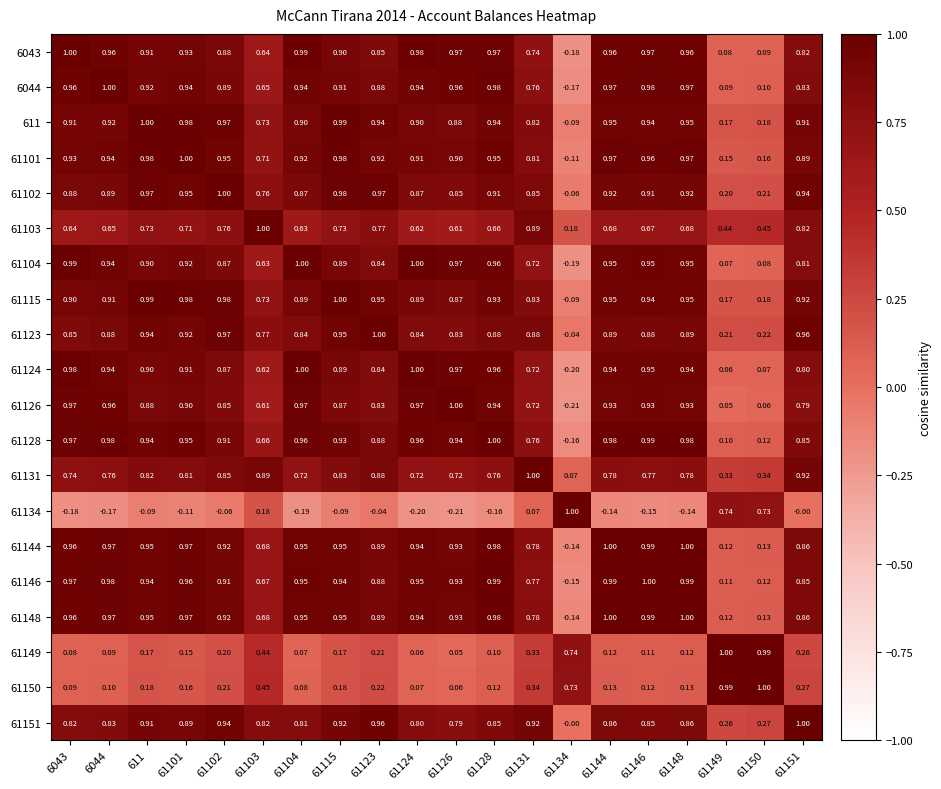

Is the value of 6043 at 611 greater than the value of 61146 at 61151?

Yes